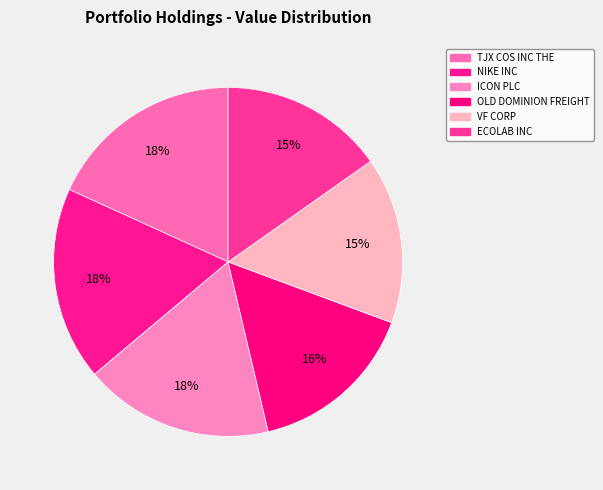

To the nearest percent, what is the difference between the largest and smallest slice percentages?

3%